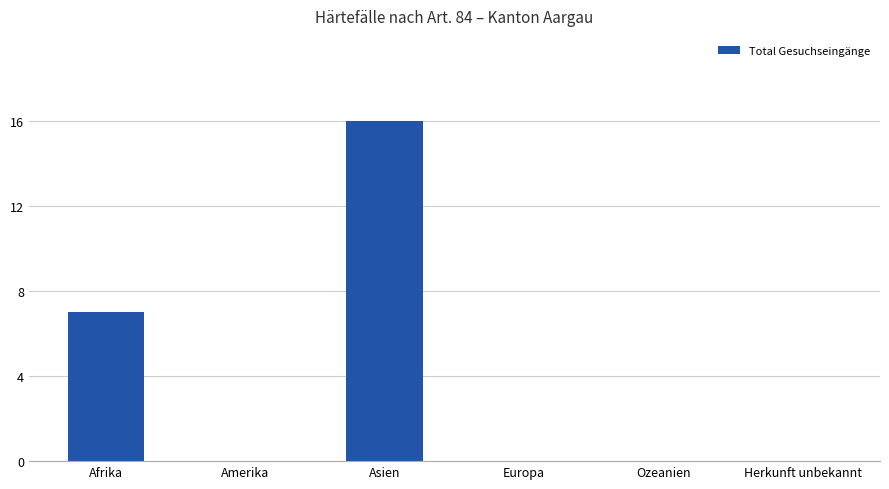

How many values are between 0 and 7?

5